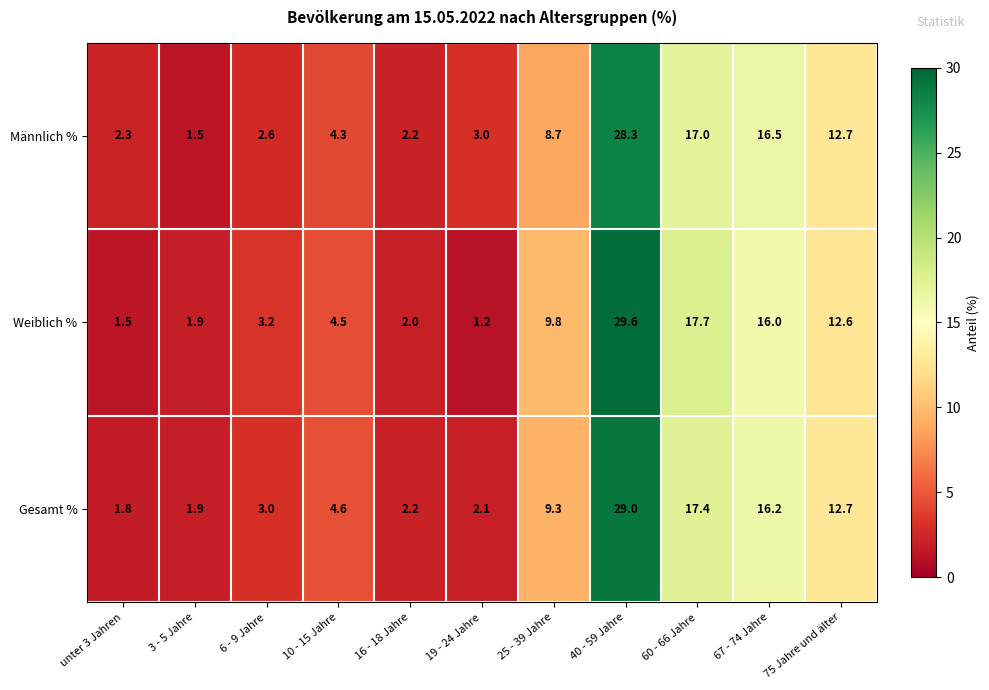

What is the difference between the Weiblich % values at 25 - 39 Jahre and 3 - 5 Jahre?

7.9